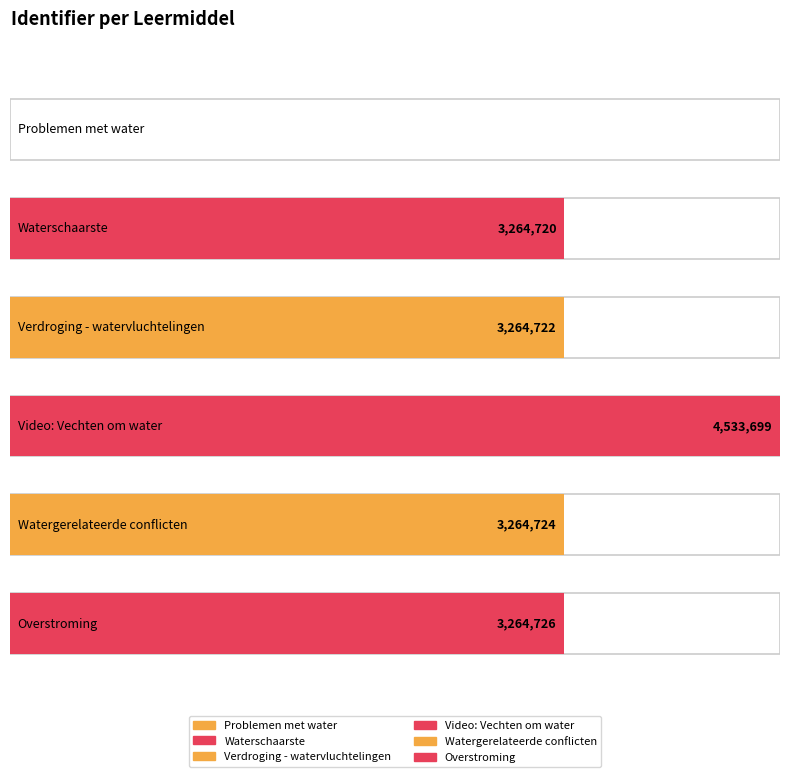

Is it true that the value at Overstroming is 1812268?

False